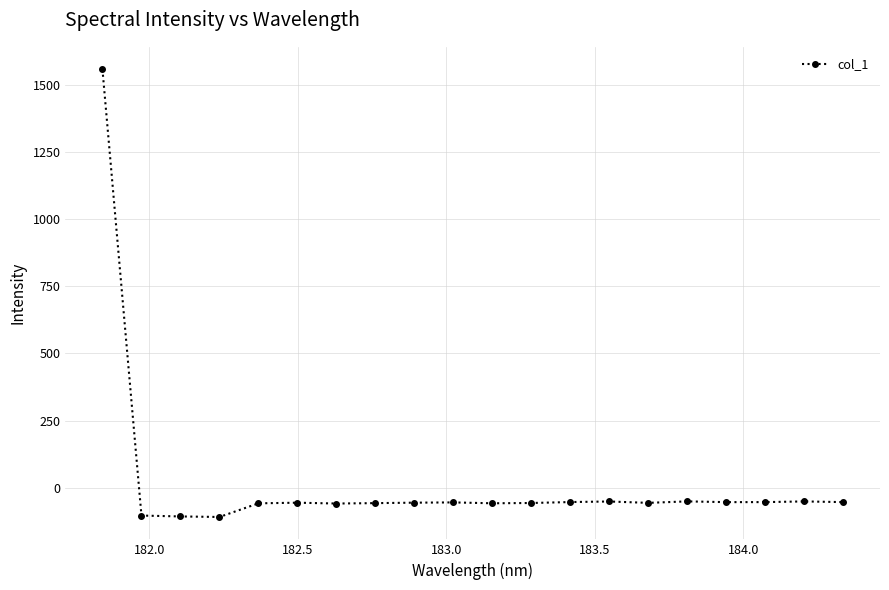

What is the minimum value shown in the chart?

-108.7